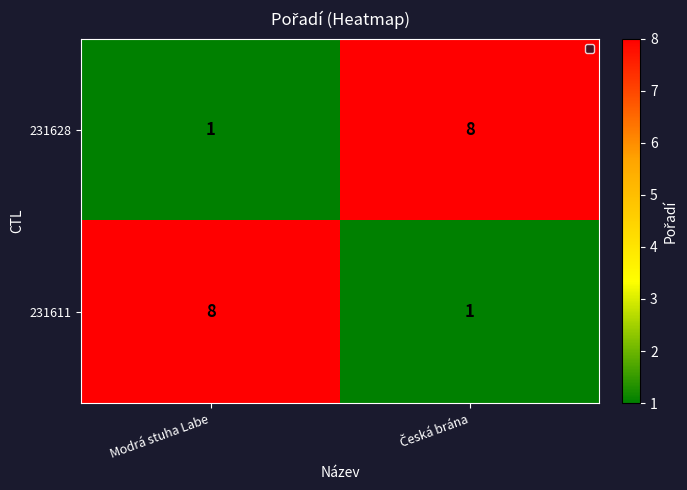

What is the total value across all series at Modrá stuha Labe?

9